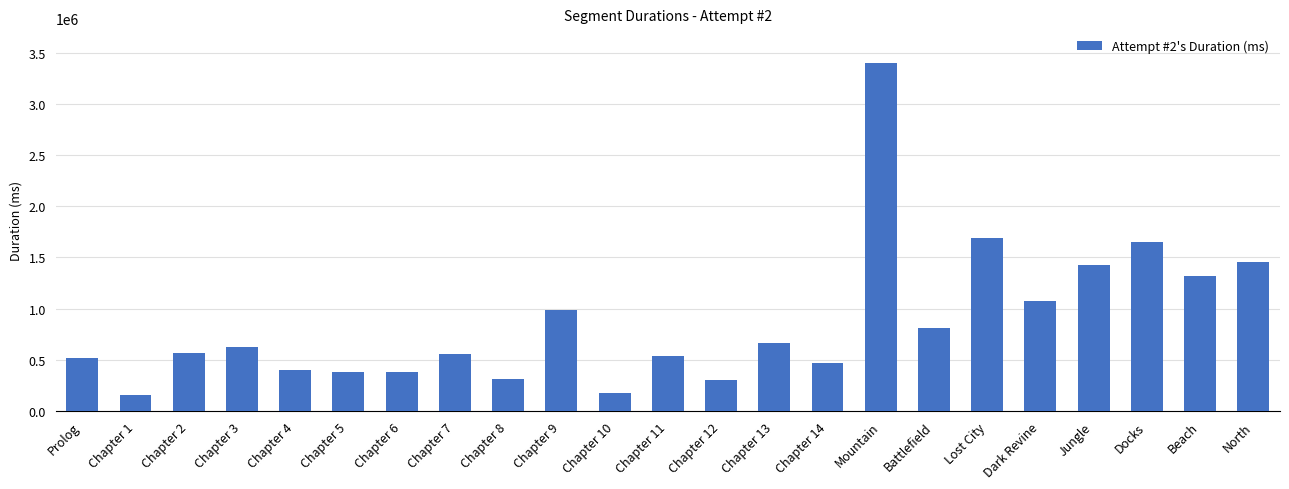

Approximately how many times larger is the value at Chapter 1 compared to Chapter 13?

0.2